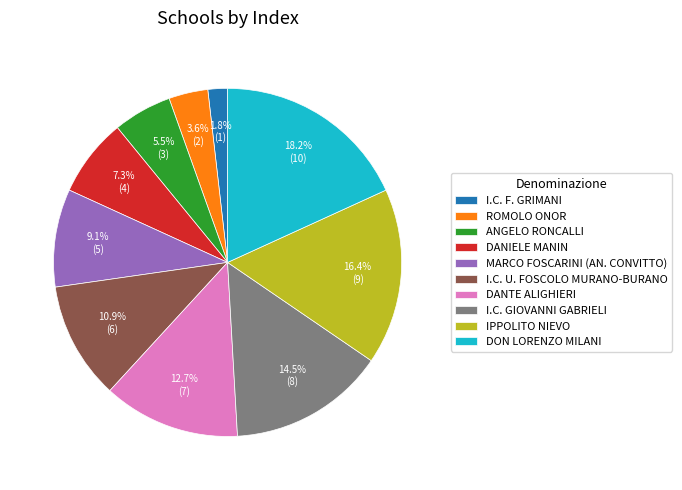

What is the total percentage of IPPOLITO NIEVO and I.C. U. FOSCOLO MURANO-BURANO?

27.3%